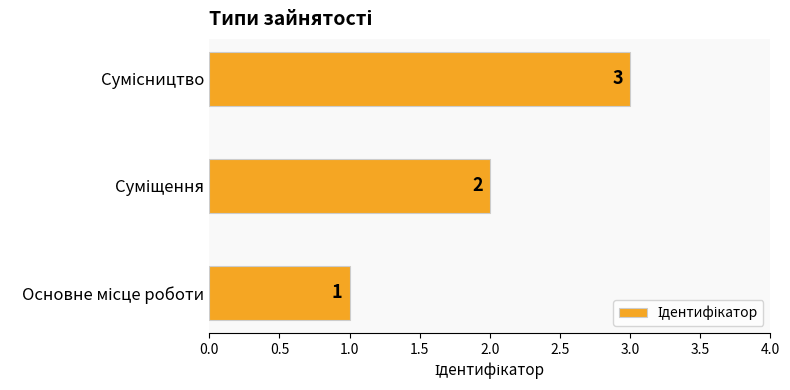

Are the bars horizontal?

Yes